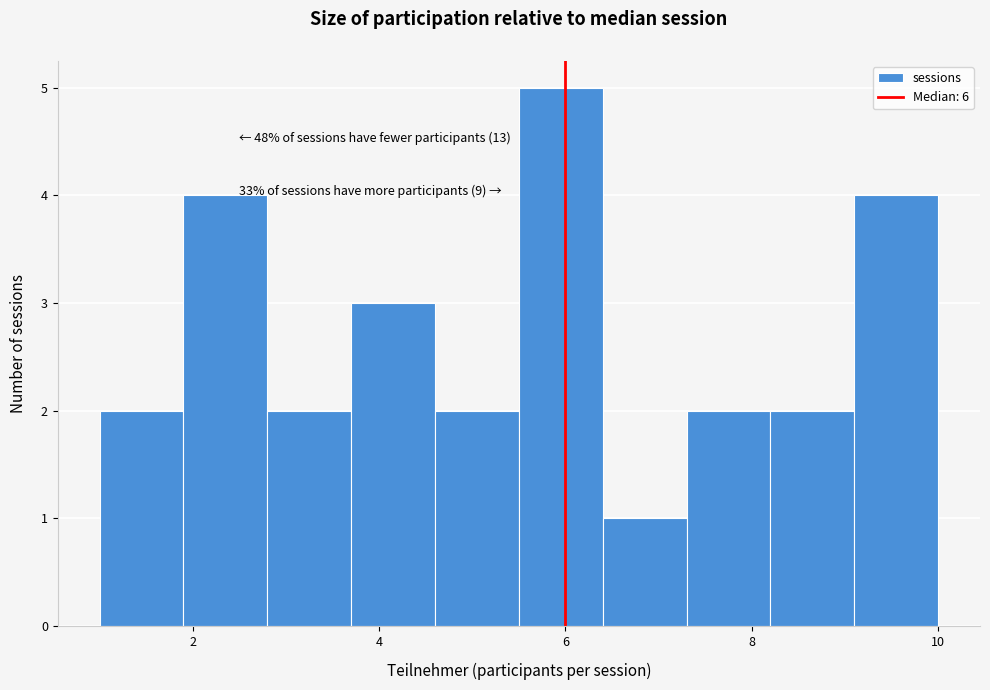

Which range on the x-axis has the tallest bar?

5.5 to 6.4